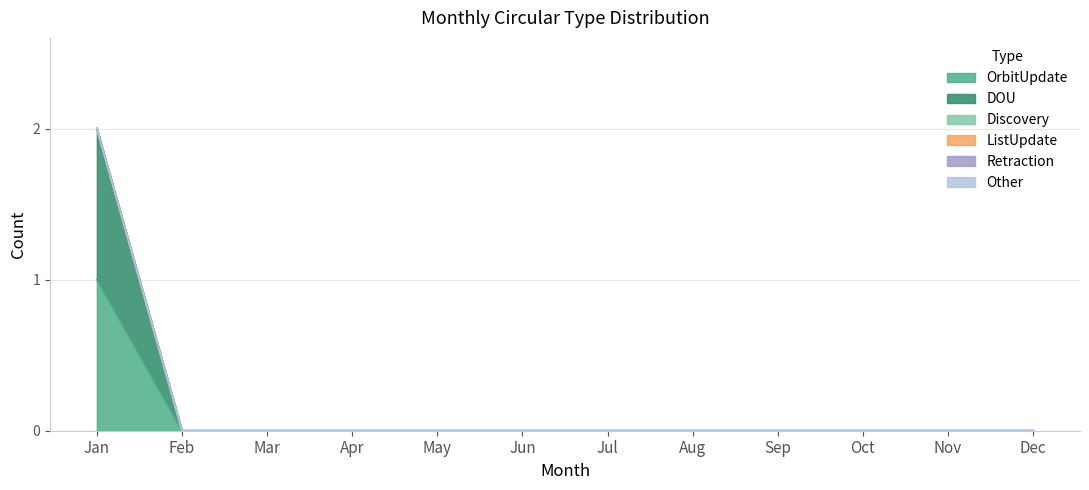

True or false: Retraction has more than 1 interior local peaks.

False